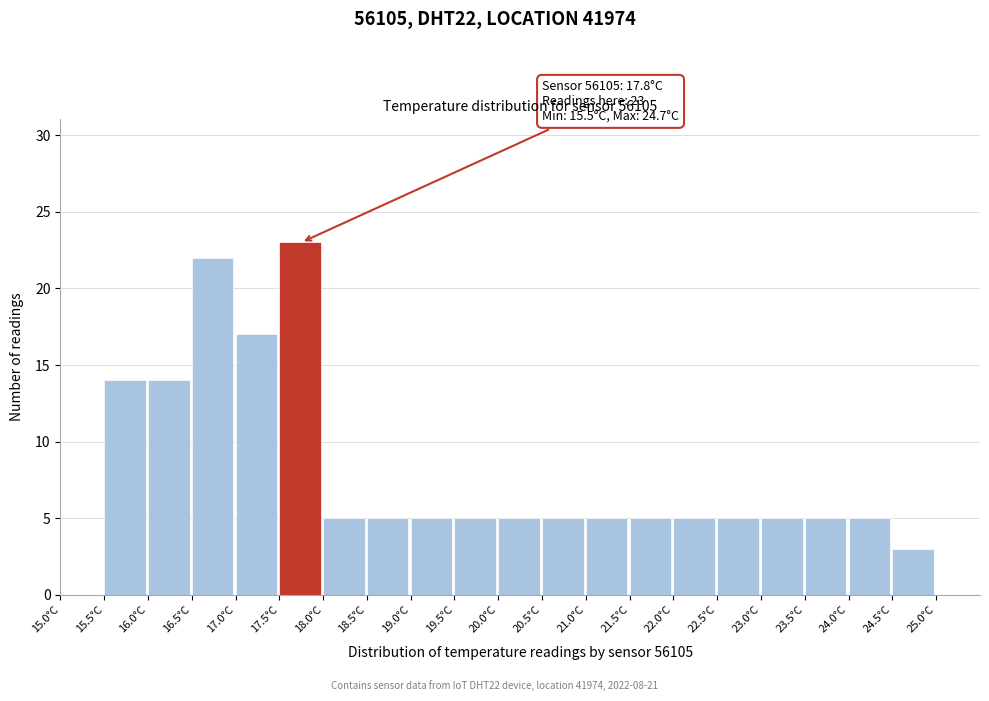

Which range on the x-axis has the tallest bar?

17.5 to 18.0